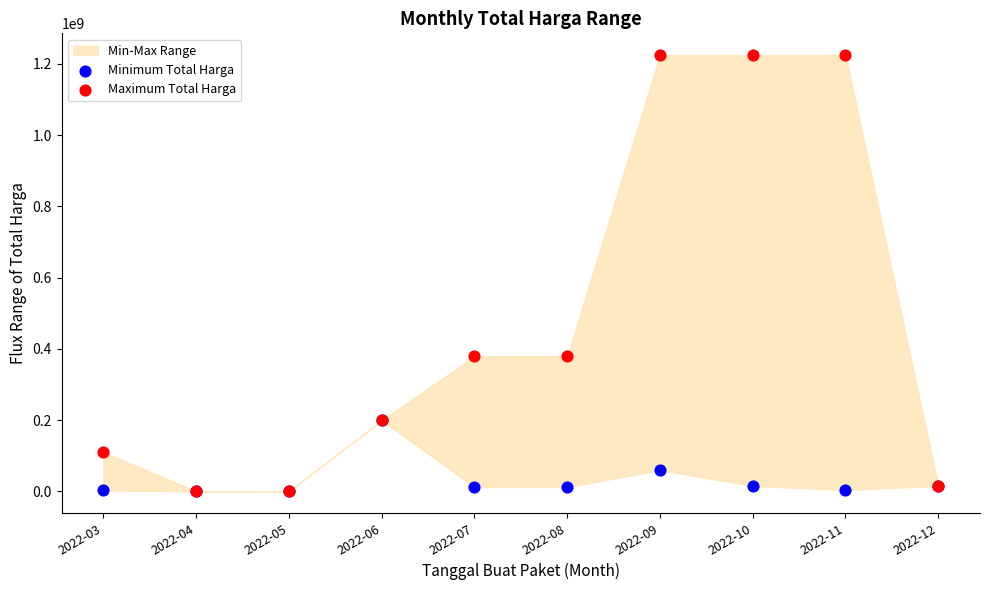

Which series reaches the maximum Y coordinate?

Maximum Total Harga